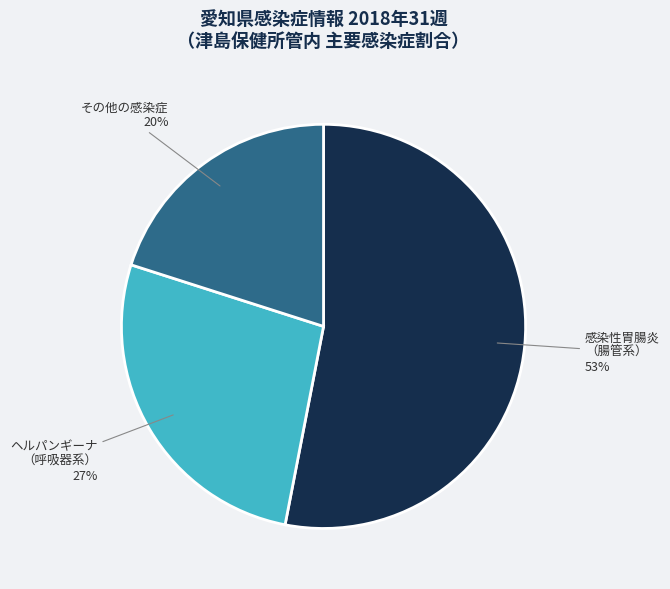

What is the ratio of the value at 感染性胃腸炎 （腸管系） to the value at ヘルパンギーナ （呼吸器系）?

2.0